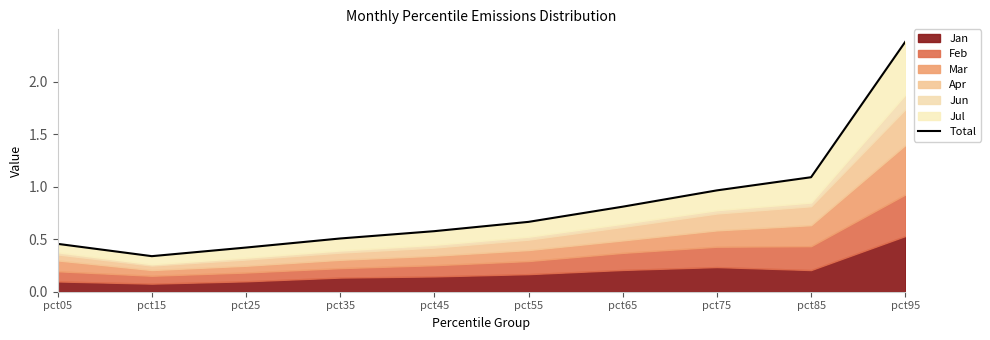

Which category has the highest value across all series?

pct95